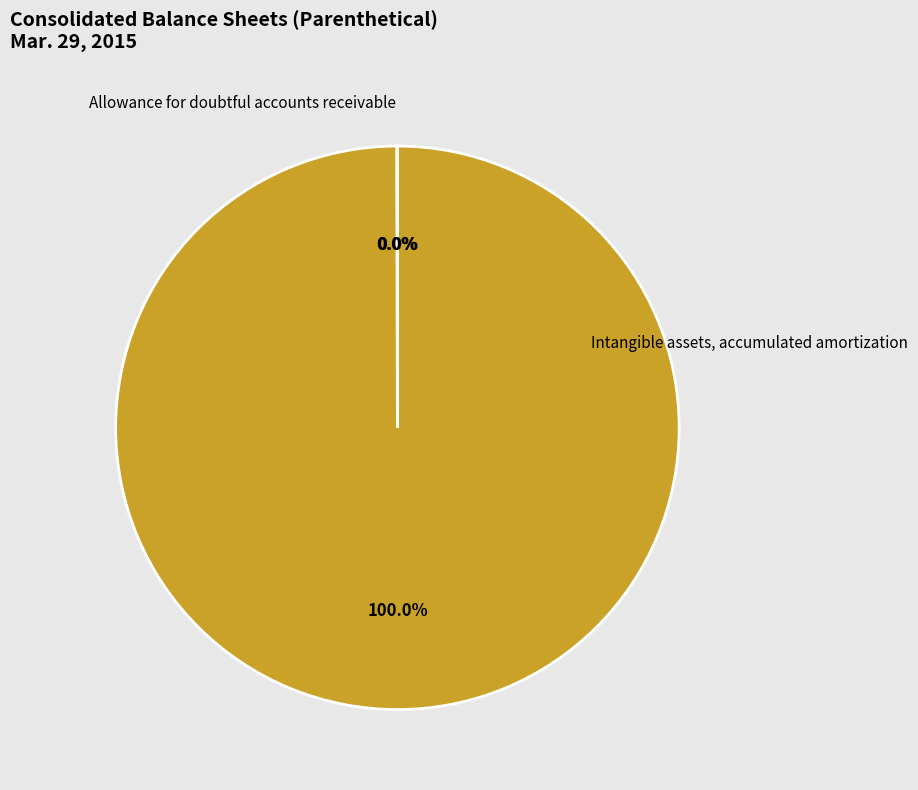

Is it true that Common stock, shares outstanding is 91% of the pie?

False